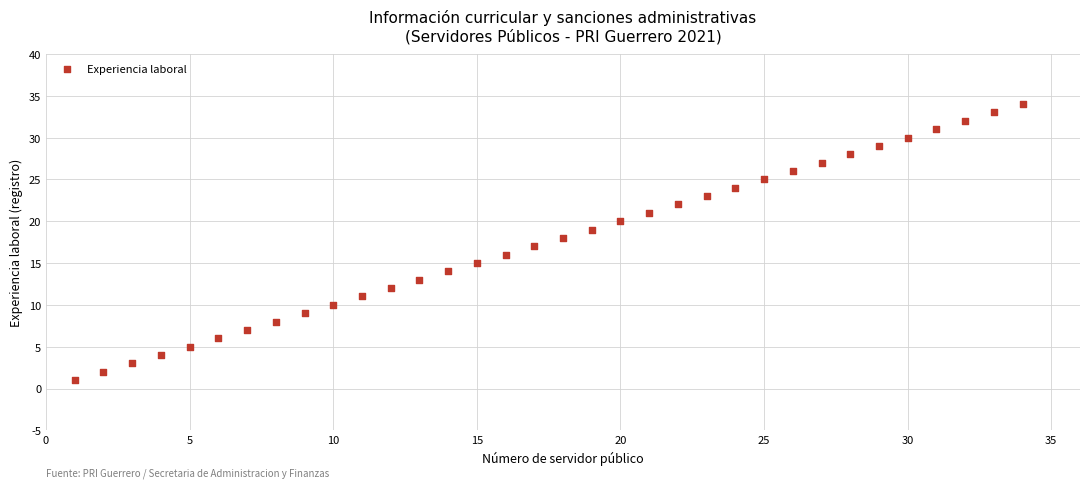

What is the range of Y values (max minus min)?

33